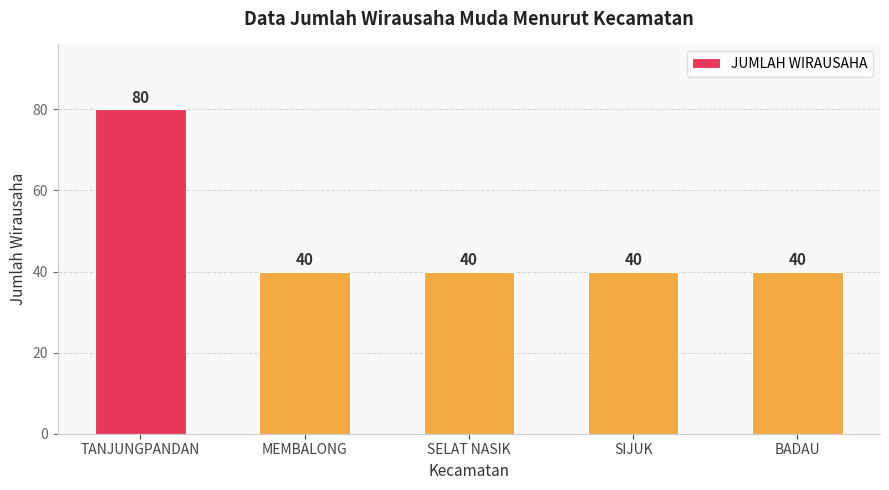

Reading left to right, transcribe all the data shown in this chart.

80	40	40	40	40